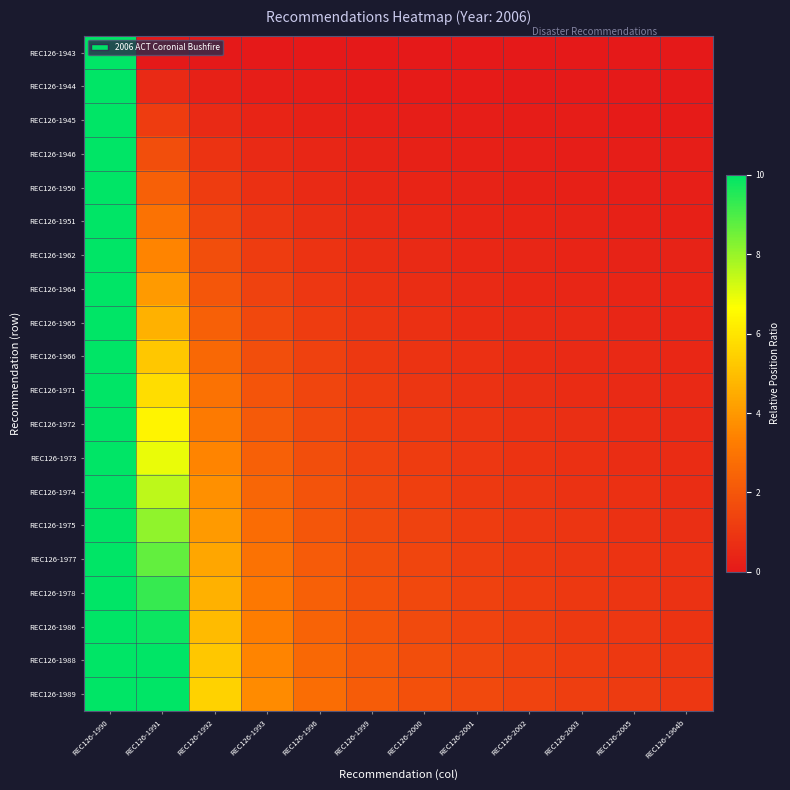

What is the total value across all series at REC126-2005?

11.0